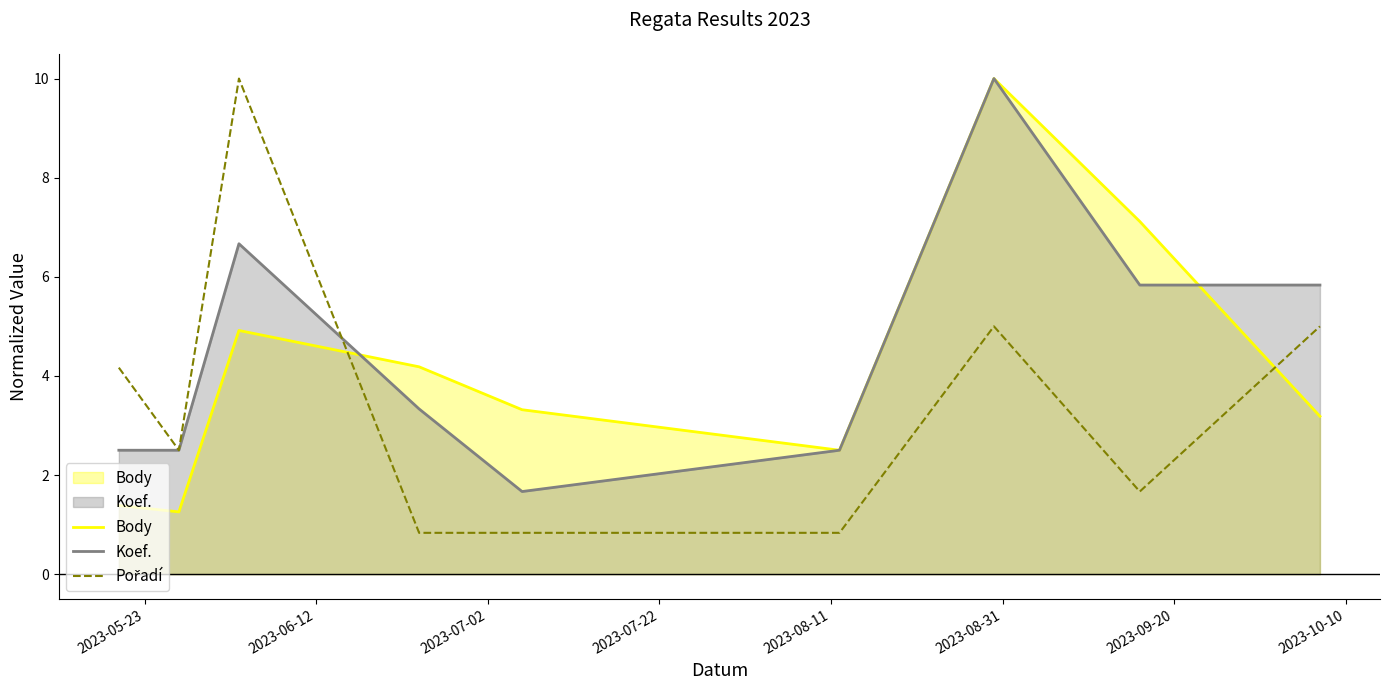

Which series has the largest range (max minus min)?

Pořadí